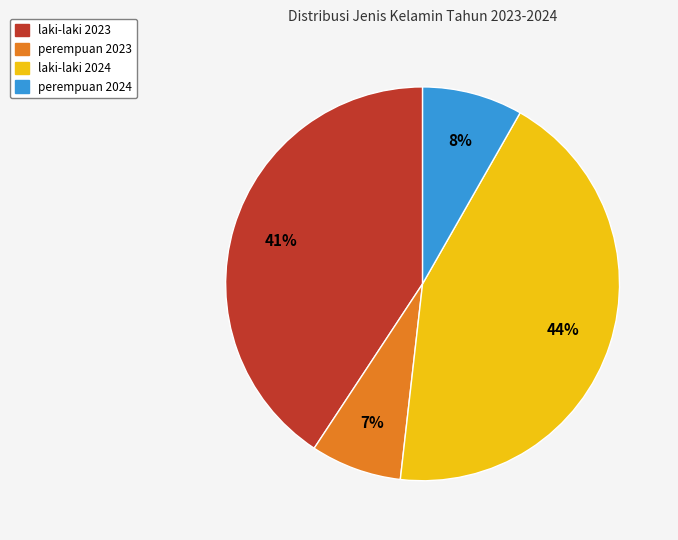

What is the ratio of the value at perempuan 2023 to the value at perempuan 2024?

0.9